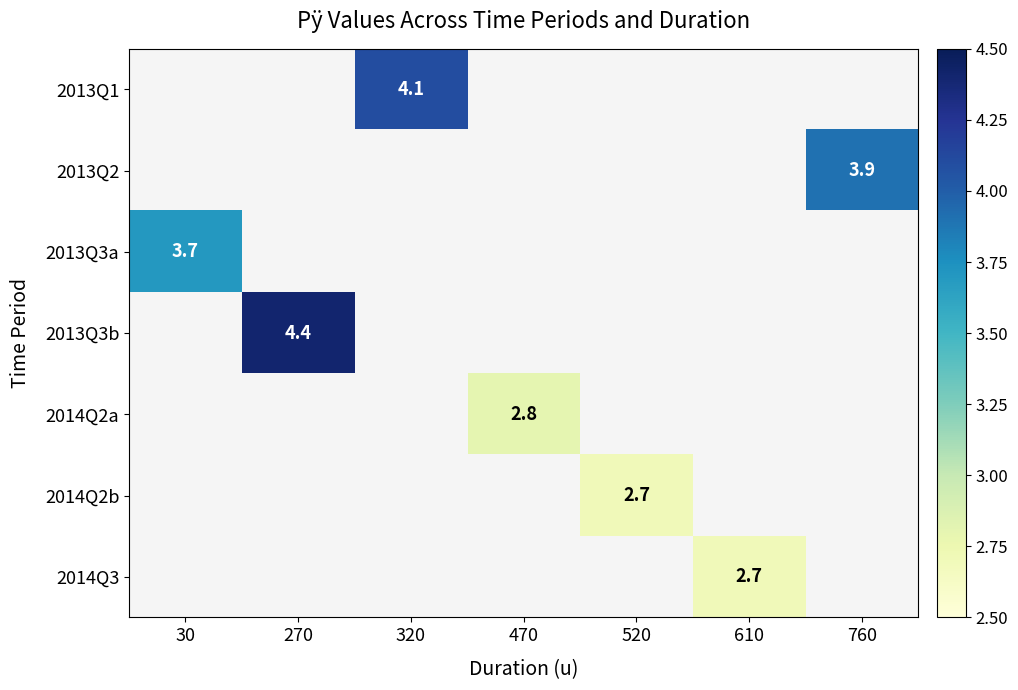

Between 520 and 470, which is larger?

470